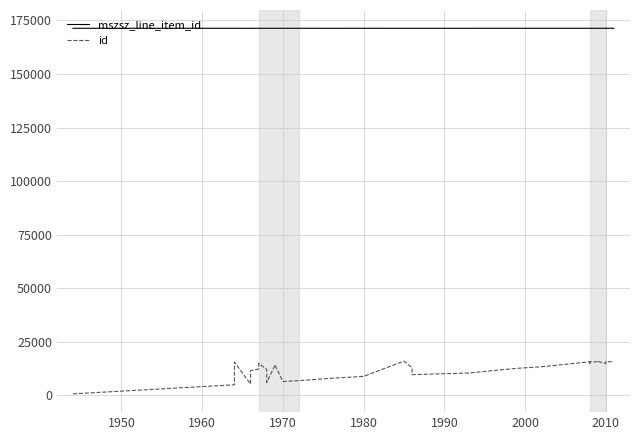

Count the number of categories in the chart.

38